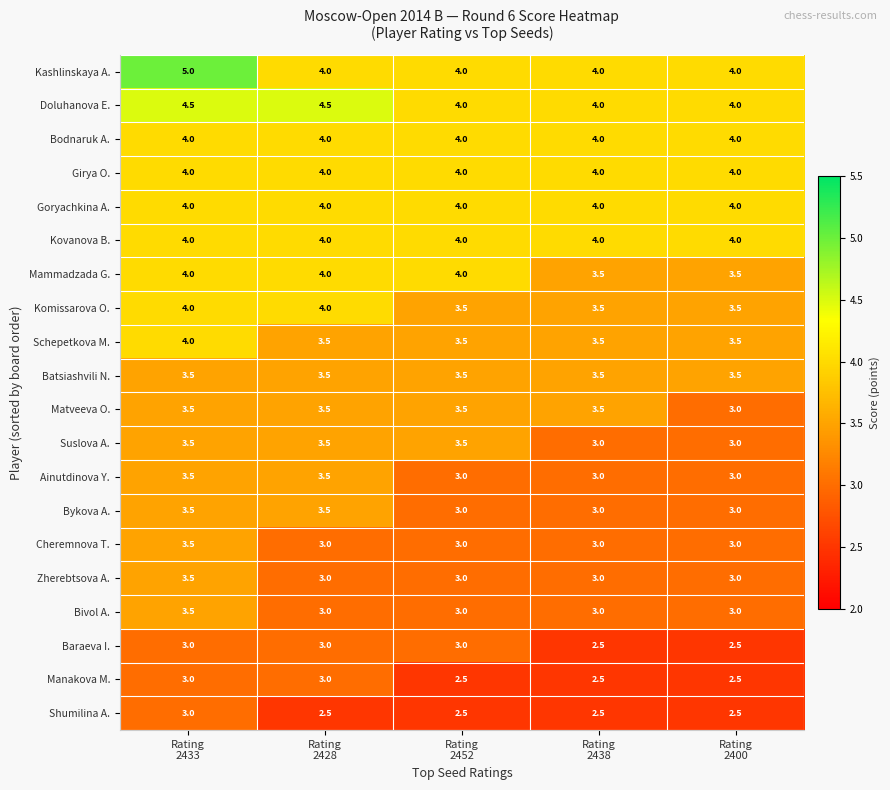

What is the difference between the maximum and second lowest values in the Baraeva I. series?

0.5